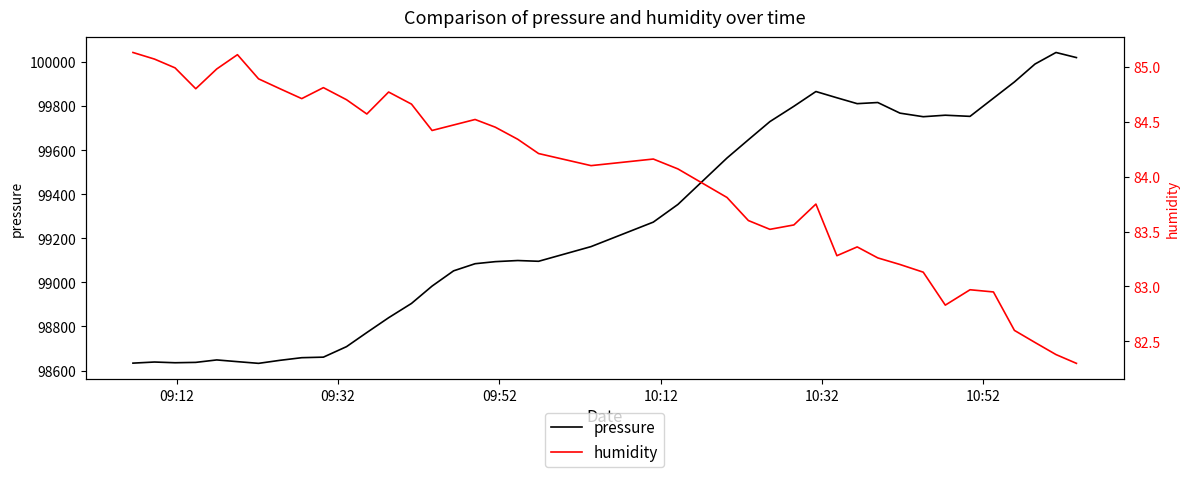

What is the highest value of the pressure series?

100042.9